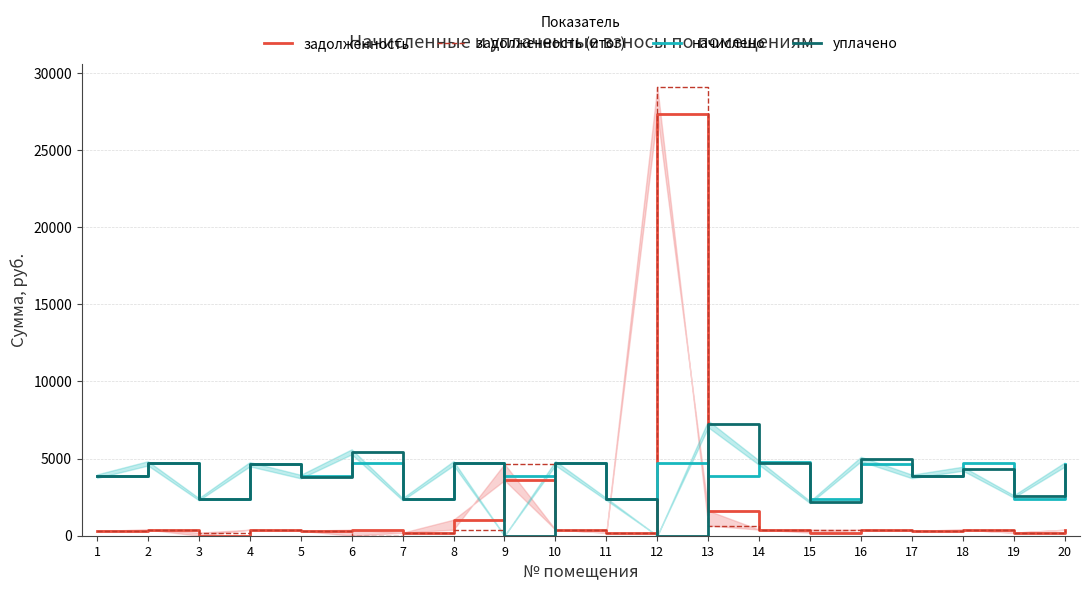

Where does the уплачено series first go above 4344?

2